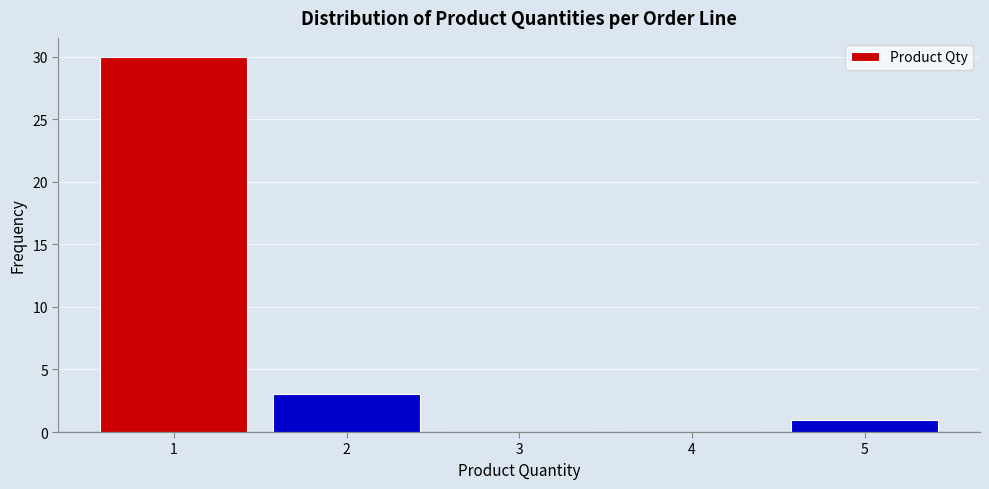

What is the height of the bar covering 1.5 to 2.5 on the x-axis? The values are not printed on the chart, so give them approximately, as read against the axis.

3